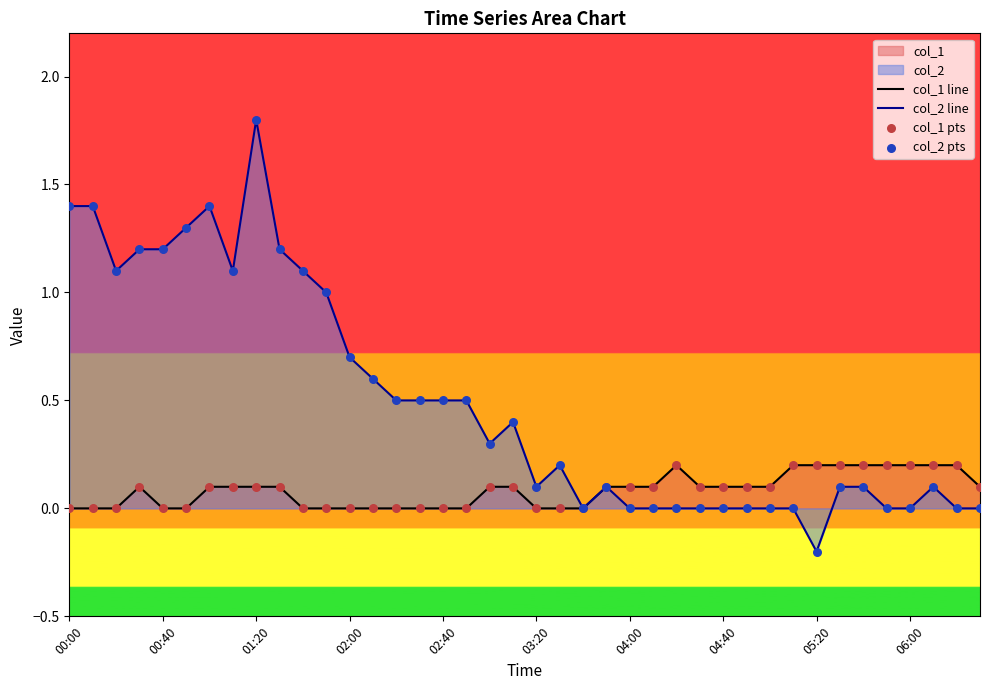

Which series has the largest total across all categories?

col_2 line